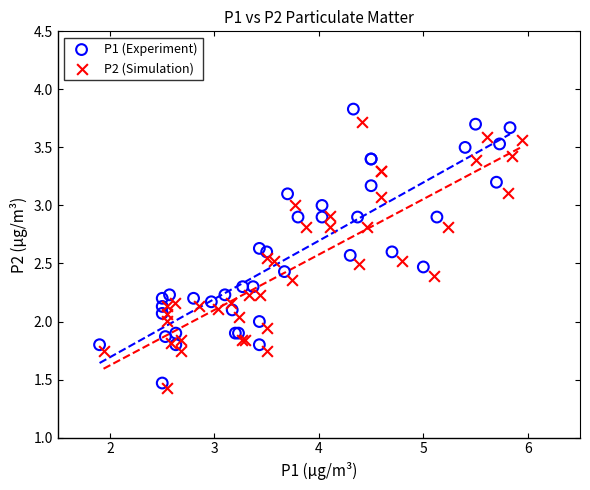

Which series has the widest spread of Y values?

P1 (Experiment)